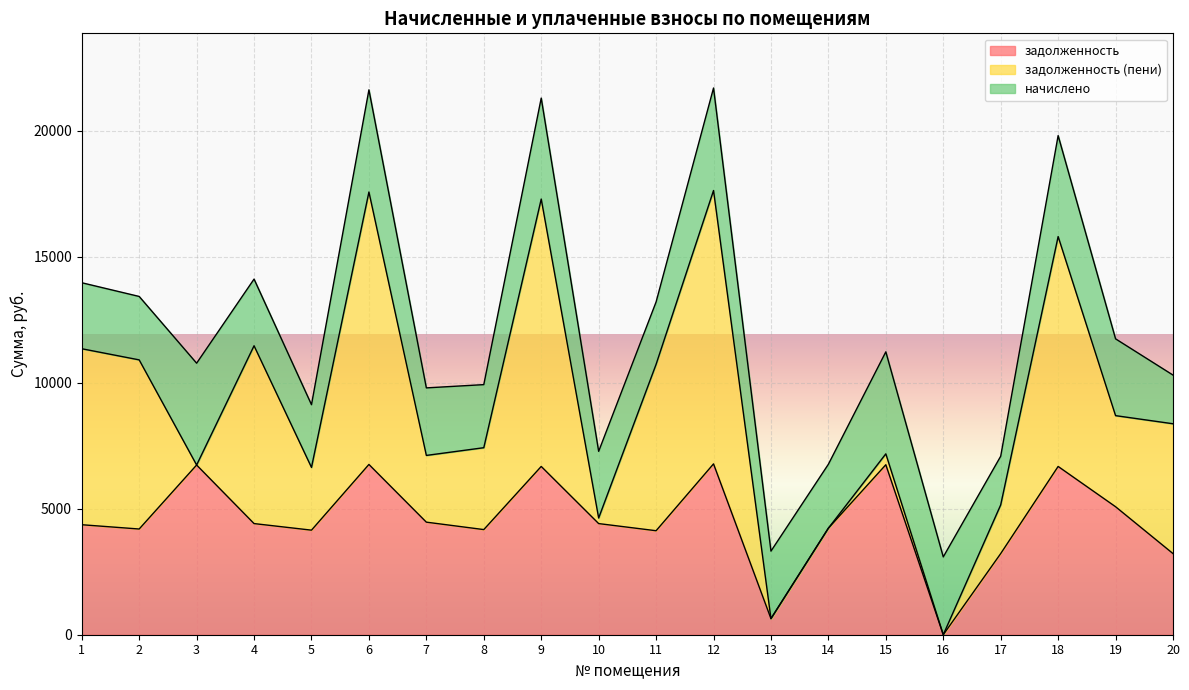

What is the value of the задолженность point at the 10th from the left?

4411.3